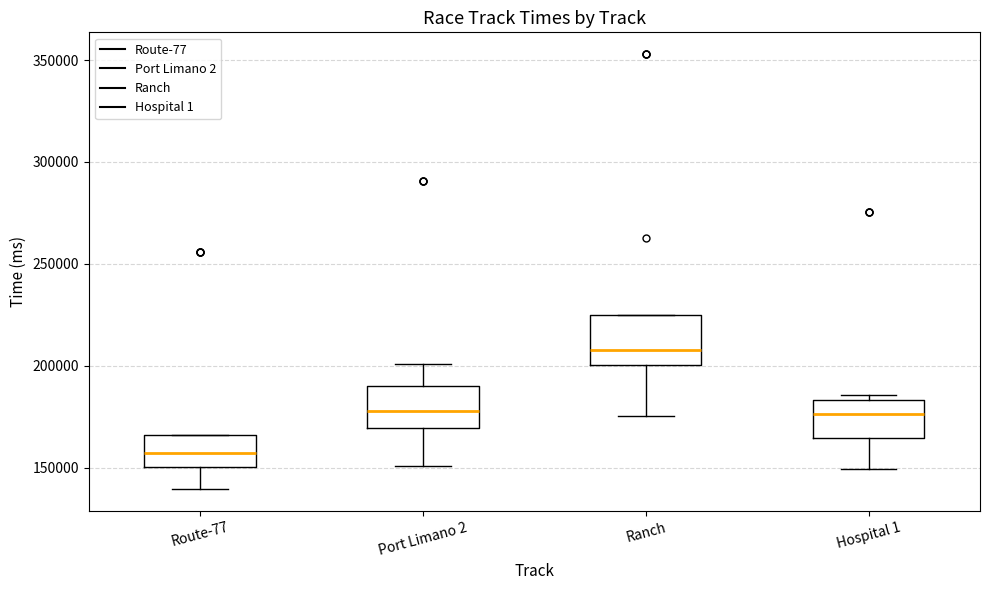

Which box's median line is the highest?

Ranch